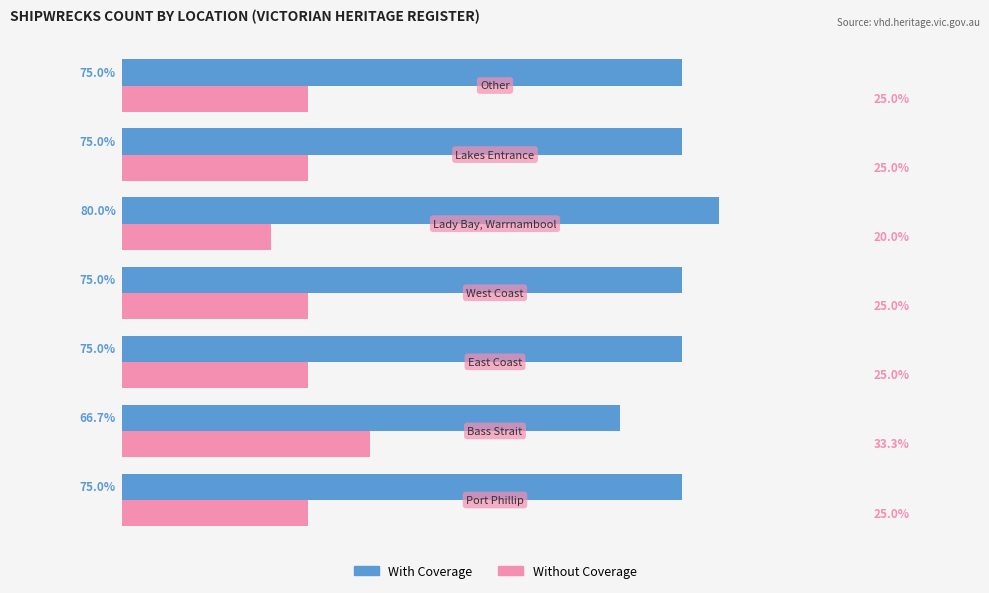

List the series in order of their peak value, lowest first.

Without Coverage, With Coverage